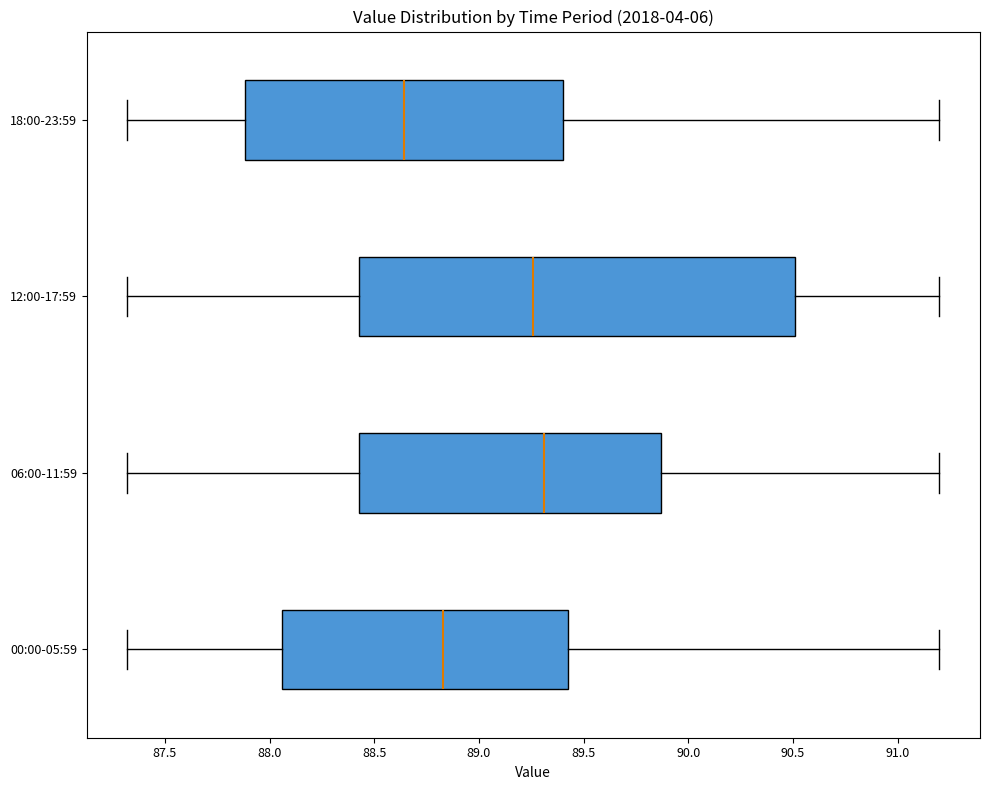

Comparing the boxes themselves (not the whiskers), which one is the widest?

12:00-17:59